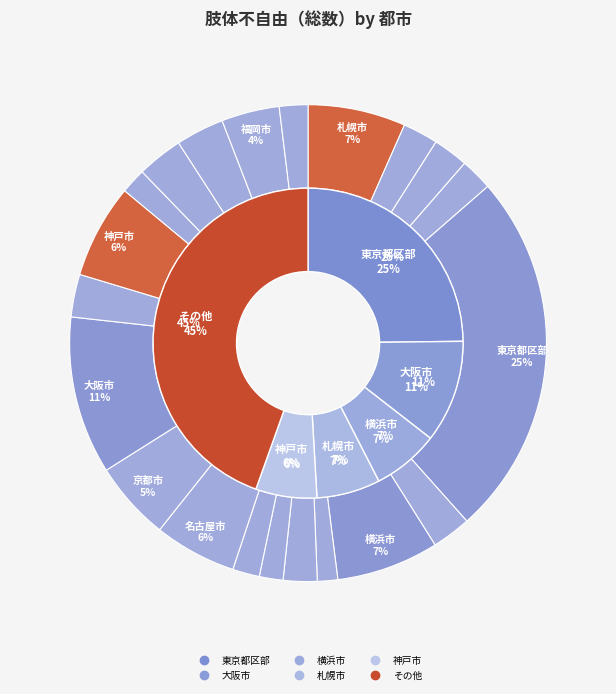

Does any single category account for the majority?

No